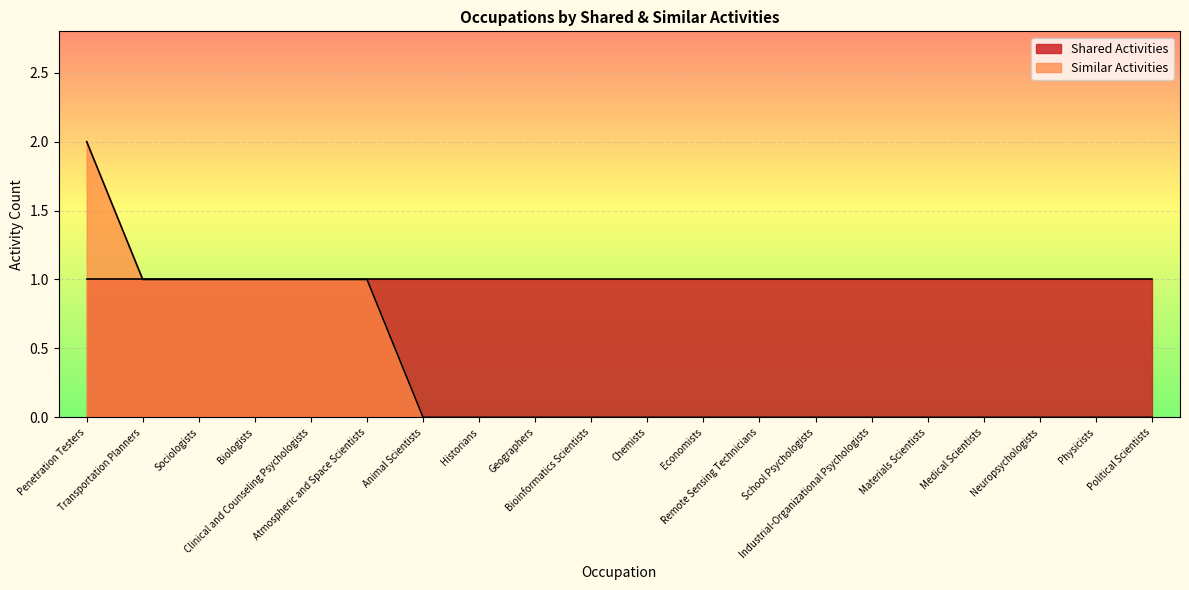

Which series has the largest range (max minus min)?

Similar Activities